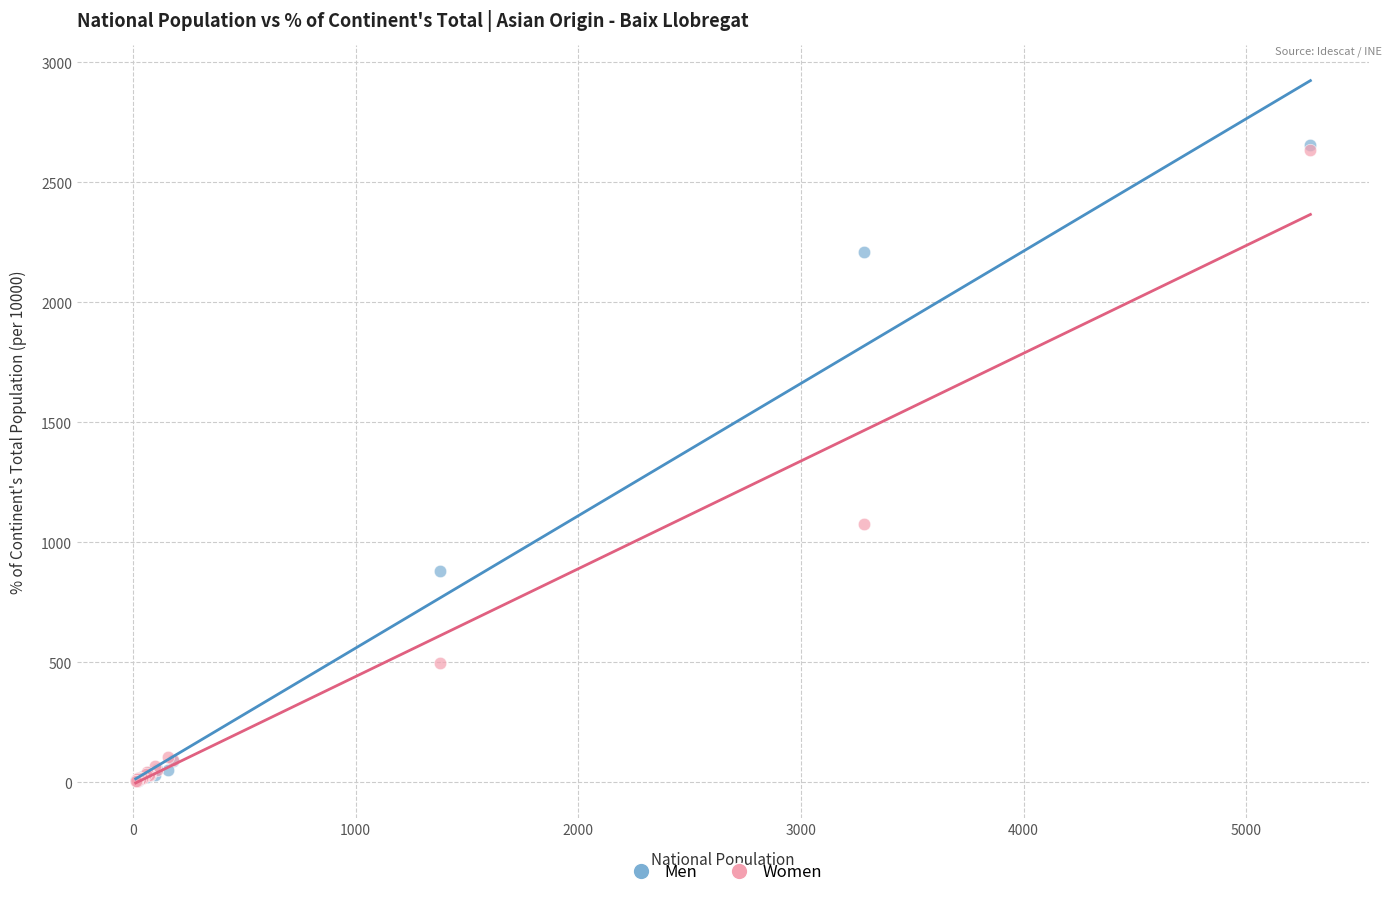

In the Women series, what Y value is closest to 1318?

1076